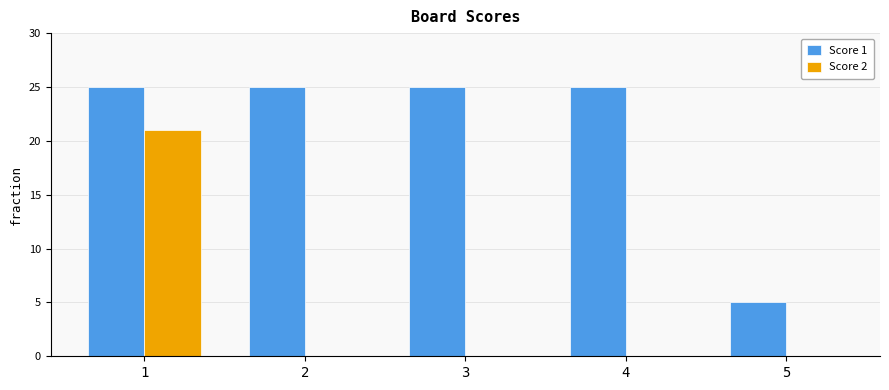

How many distinct data groups are displayed?

2